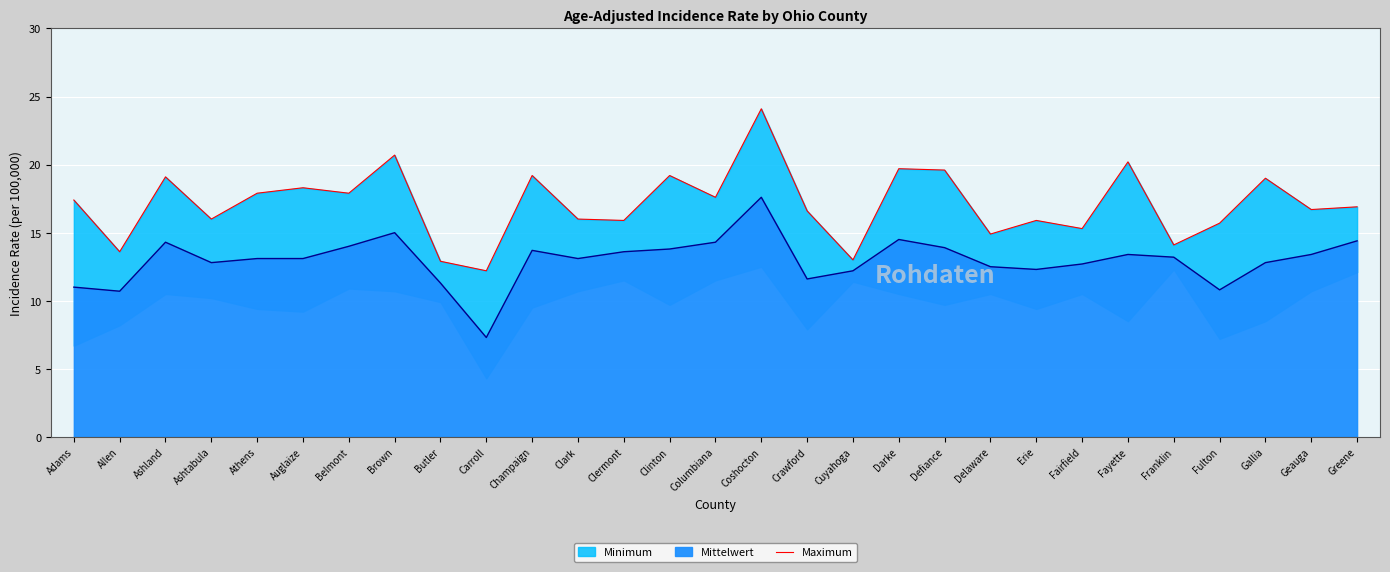

How many points are higher than both their immediate neighbors (excluding endpoints)?

10